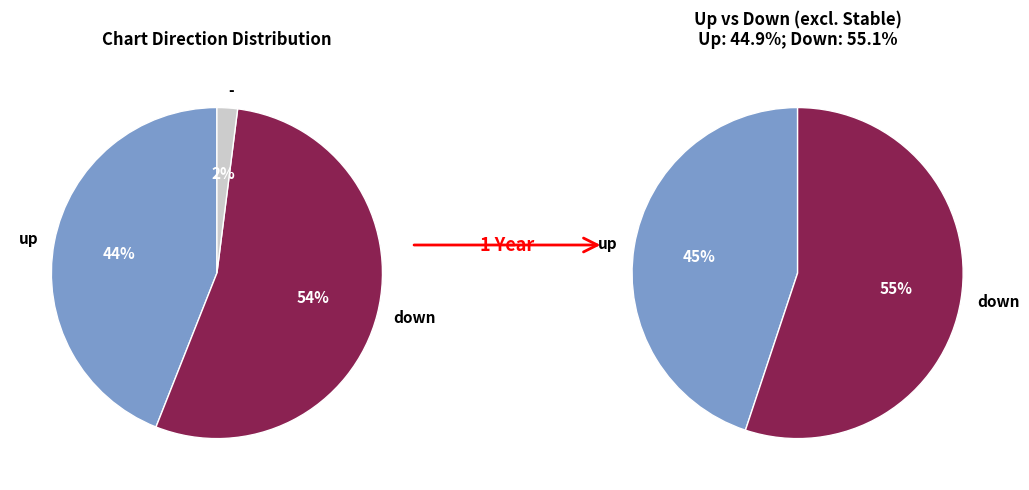

Is there a majority slice in this chart?

Yes